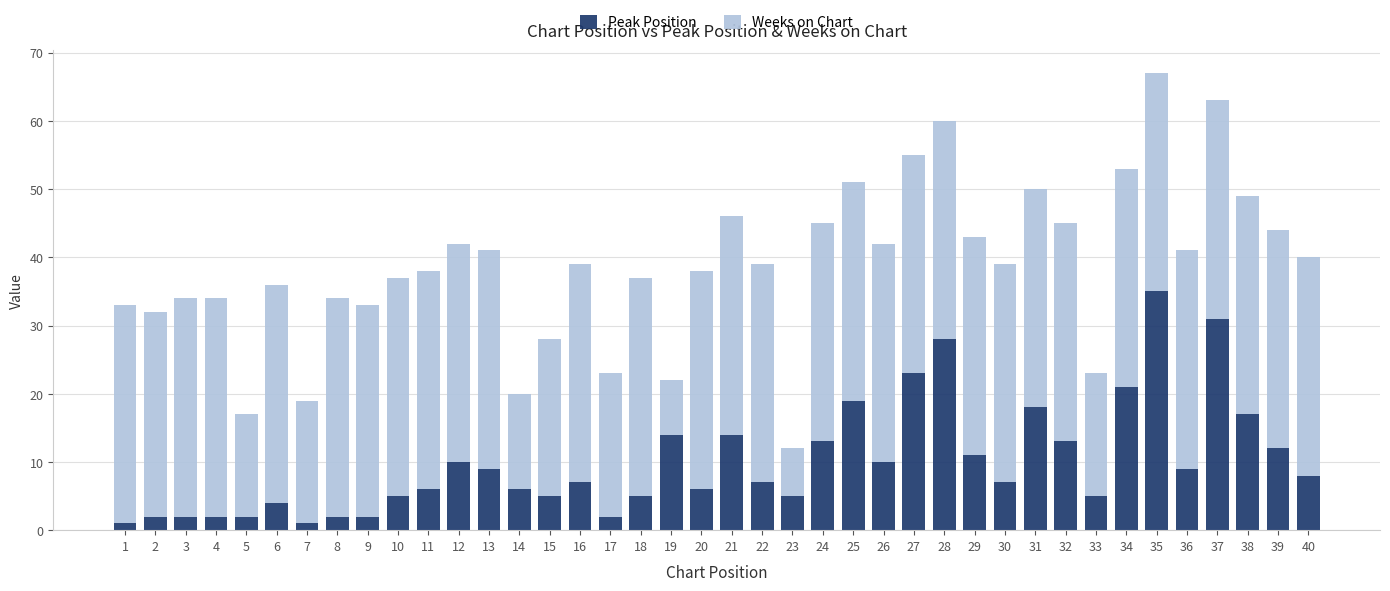

What are all the series names shown in the legend?

Peak Position, Weeks on Chart